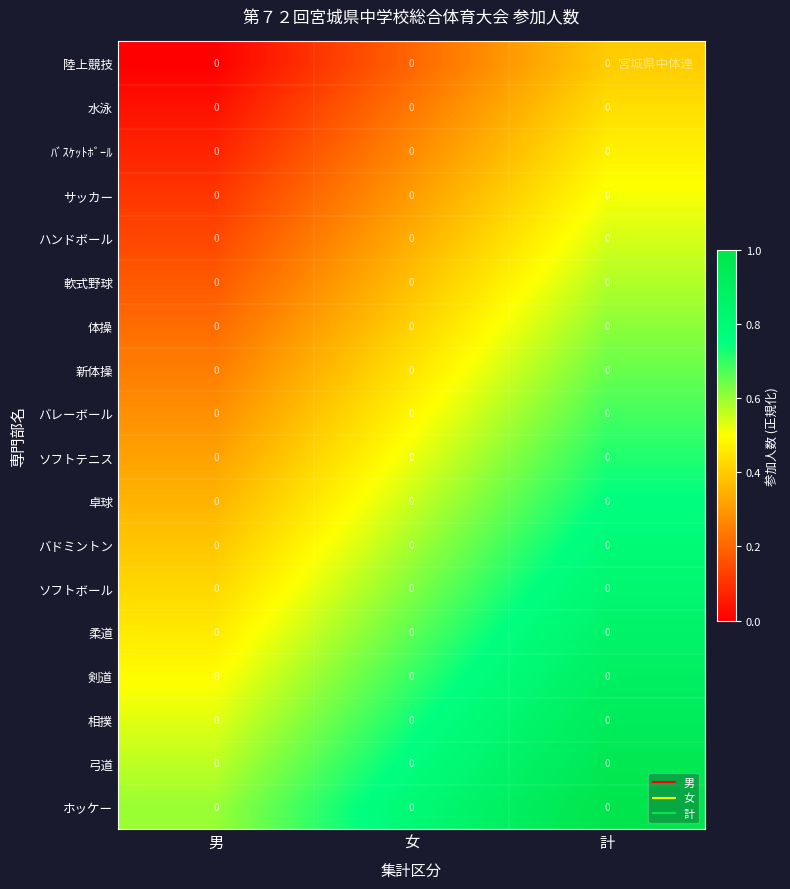

Reading left to right, what are all the values shown in this chart?

陸上競技: 男=0.0	女=0.0	計=0.0
水泳: 男=0.0	女=0.0	計=0.0
ﾊﾞｽｹｯﾄﾎﾞｰﾙ: 男=0.0	女=0.0	計=0.0
サッカー: 男=0.0	女=0.0	計=0.0
ハンドボール: 男=0.0	女=0.0	計=0.0
軟式野球: 男=0.0	女=0.0	計=0.0
体操: 男=0.0	女=0.0	計=0.0
新体操: 男=0.0	女=0.0	計=0.0
バレーボール: 男=0.0	女=0.0	計=0.0
ソフトテニス: 男=0.0	女=0.0	計=0.0
卓球: 男=0.0	女=0.0	計=0.0
バドミントン: 男=0.0	女=0.0	計=0.0
ソフトボール: 男=0.0	女=0.0	計=0.0
柔道: 男=0.0	女=0.0	計=0.0
剣道: 男=0.0	女=0.0	計=0.0
相撲: 男=0.0	女=0.0	計=0.0
弓道: 男=0.0	女=0.0	計=0.0
ホッケー: 男=0.0	女=0.0	計=0.0